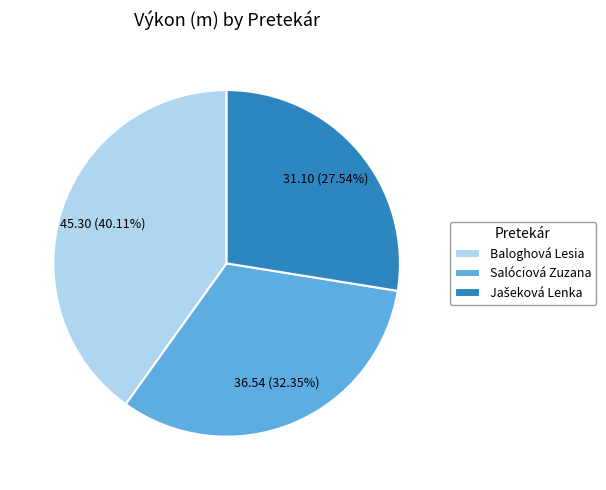

To the nearest percent, what percentage of the pie is Baloghová Lesia?

40%